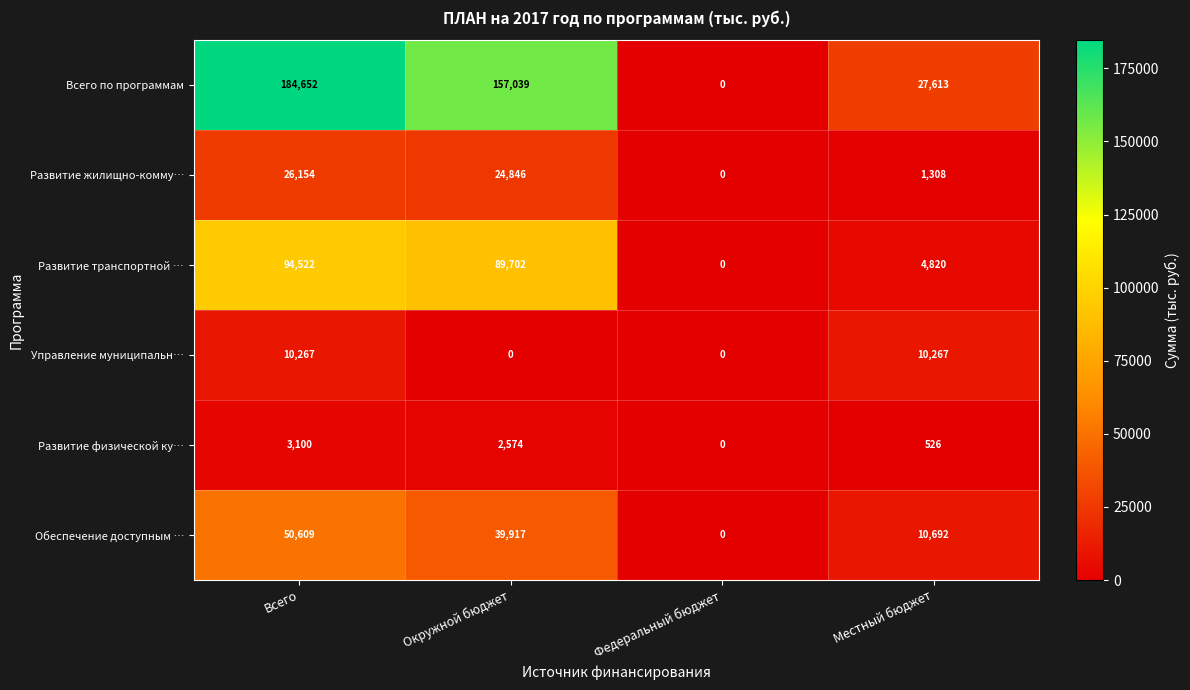

What is the spread (max minus min) of values at Местный бюджет?

27087